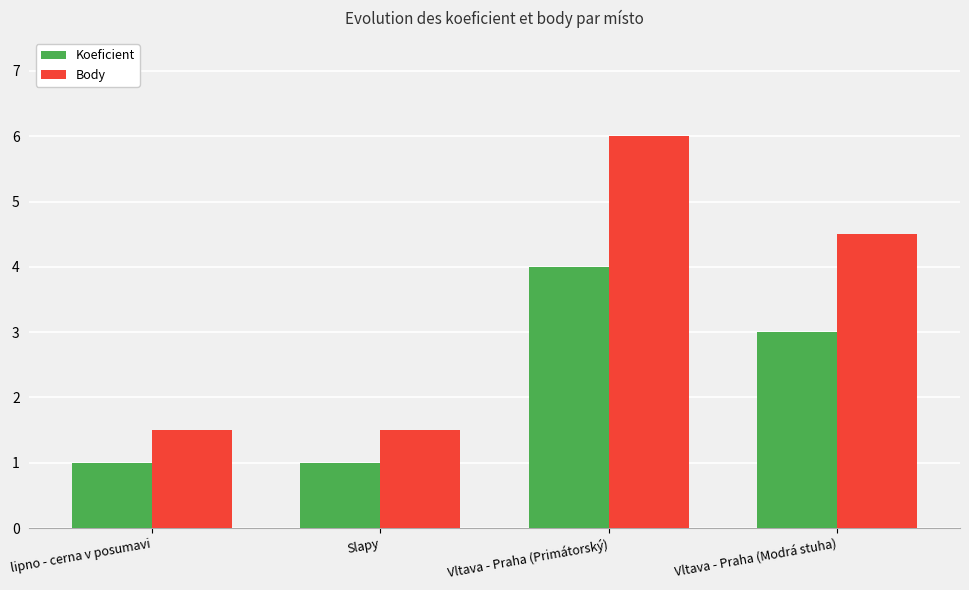

List the series in order of their peak value, highest first.

Body, Koeficient